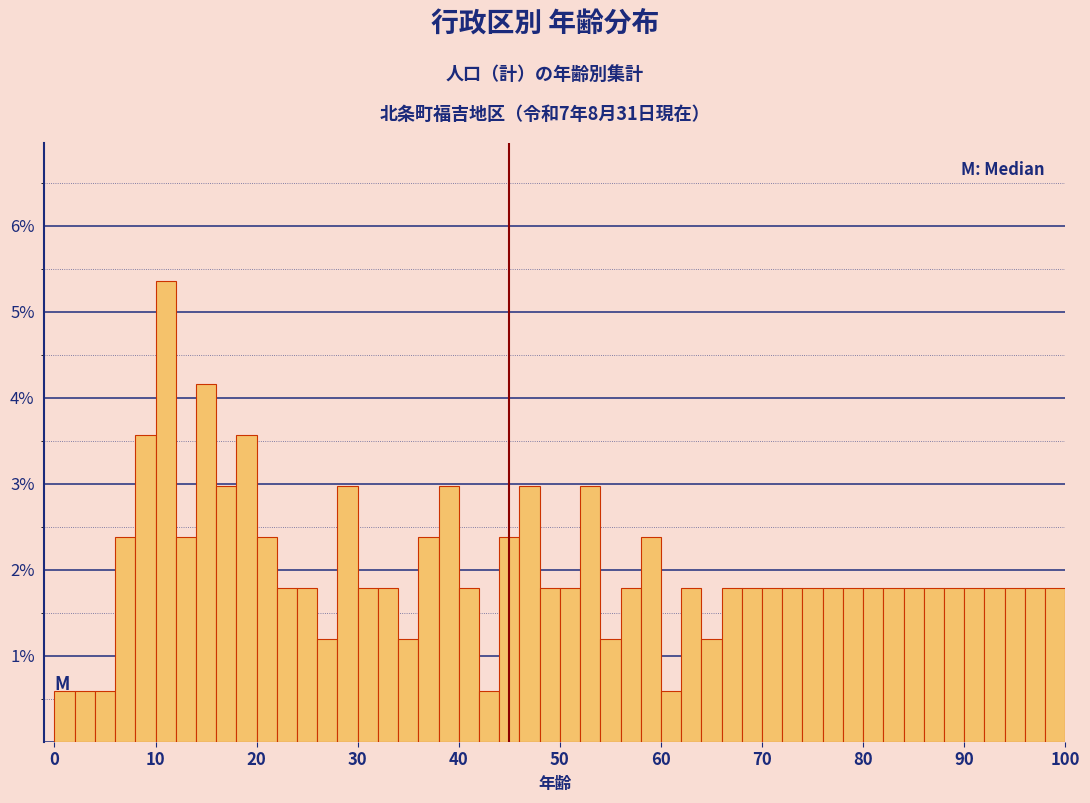

Read against the x-axis, roughly where is the centre of the tallest bar?

11